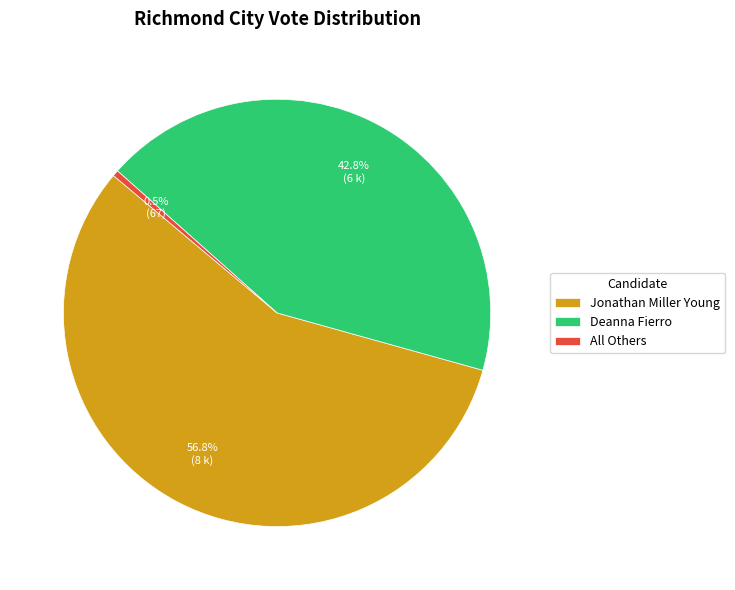

Which has a higher value, Deanna Fierro or Jonathan Miller Young?

Jonathan Miller Young